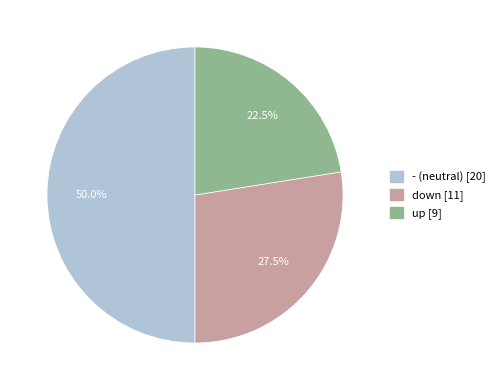

The - slice represents 54% of the pie. True or false?

False